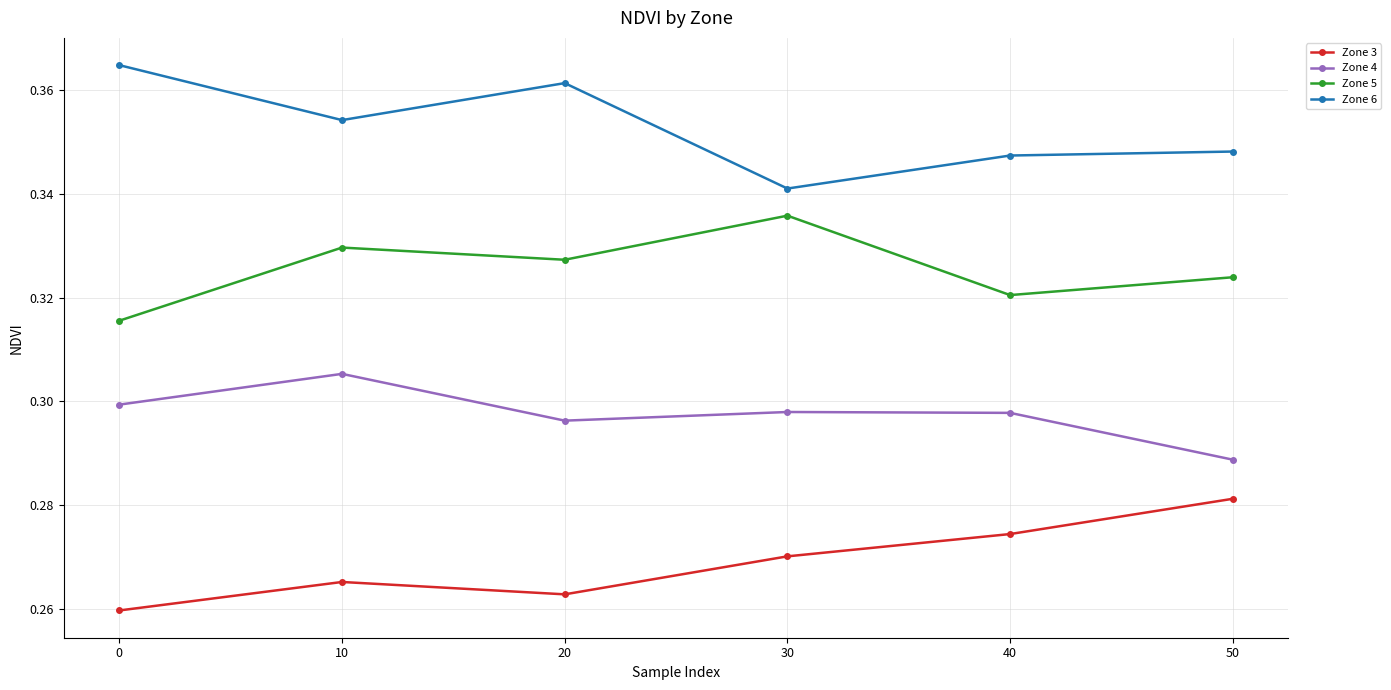

At which label is Zone 4 closest to 0?

50